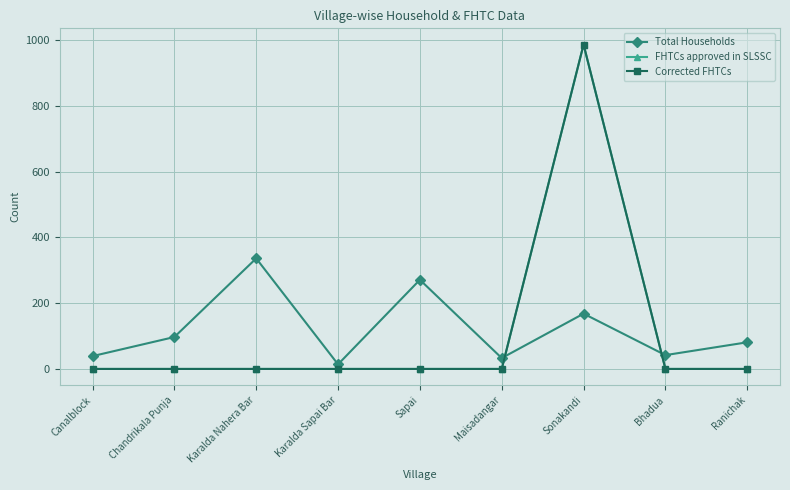

The value of Total Households at Bhadua is 67. True or false?

False